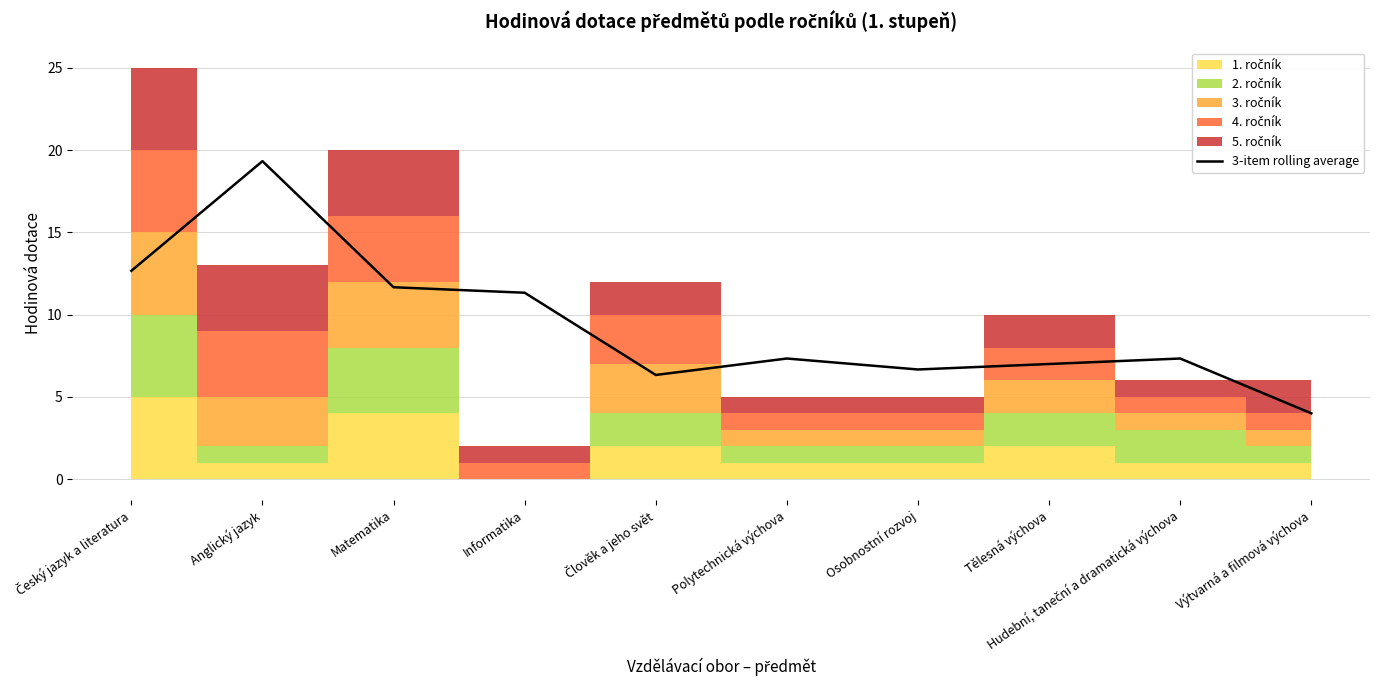

True or false: 3-item rolling average has a value of 1.6 at Osobnostní rozvoj.

False